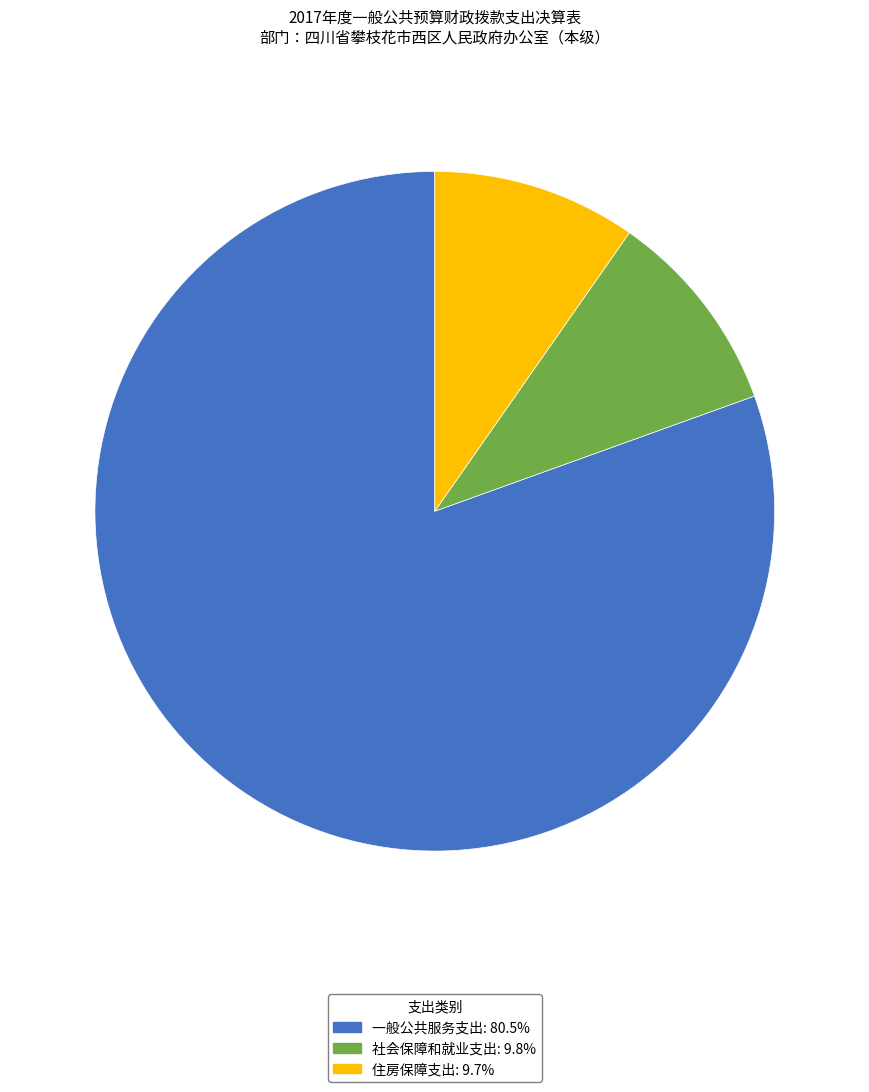

How many slices are in this pie chart?

3